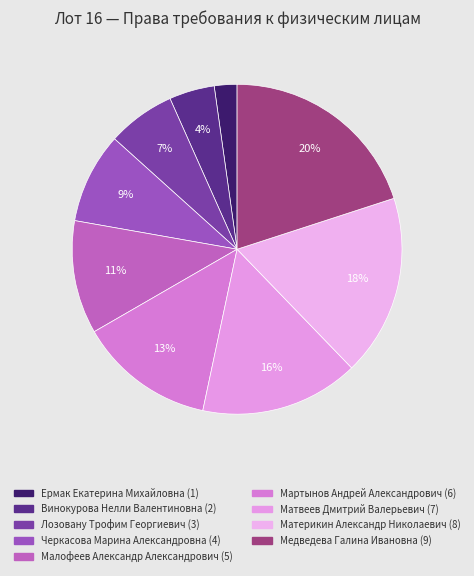

Is it true that Мартынов Андрей Александрович is 13% of the pie?

True